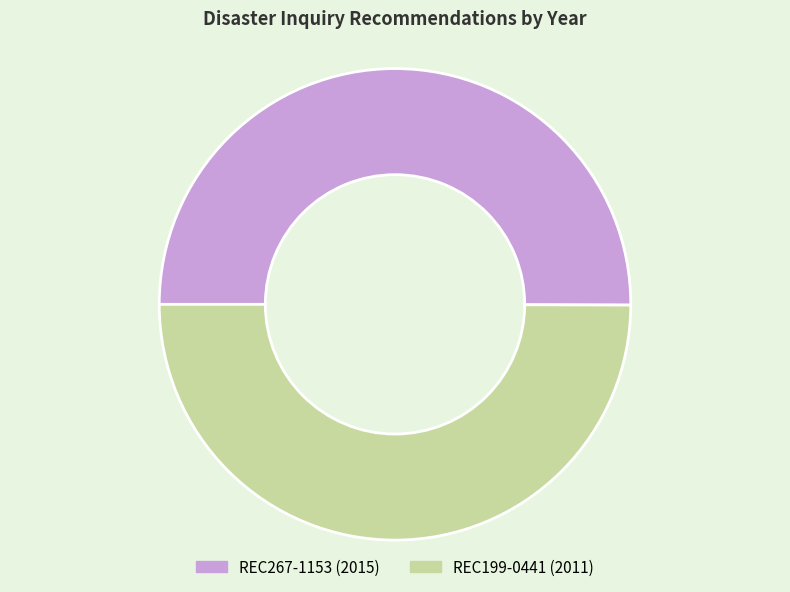

Combined, do REC267-1153 and REC199-0441 account for over 50%?

Yes